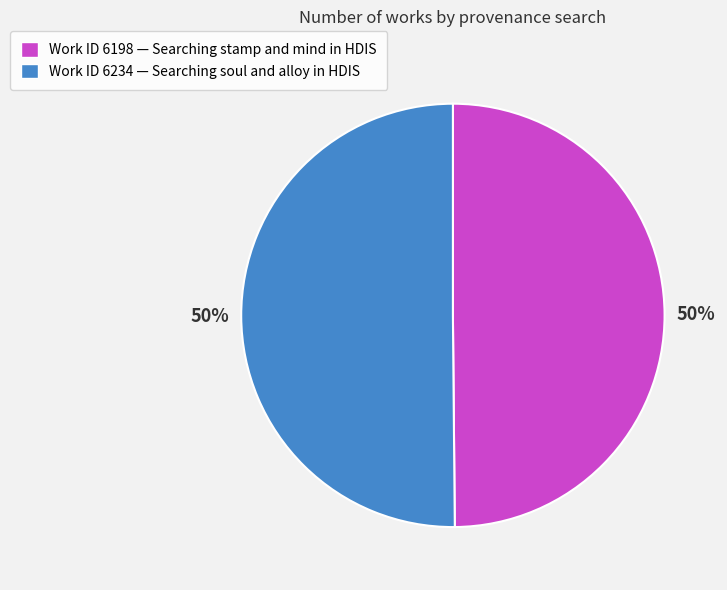

What percentage is the Work ID 6234 — Searching soul and alloy in HDIS slice, to the nearest percent?

50%